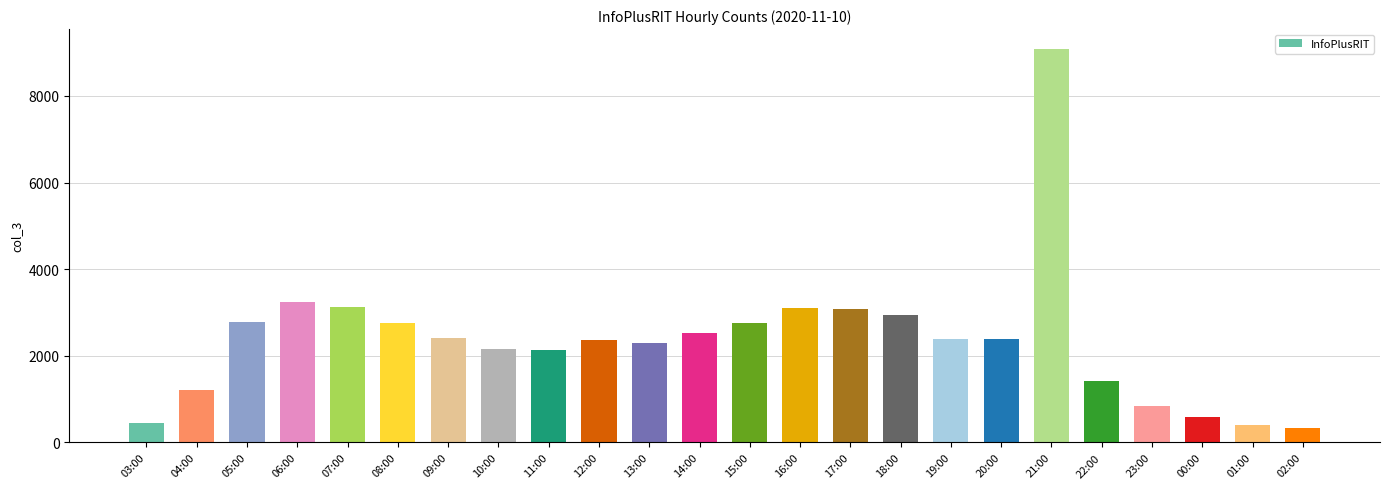

What is the difference between the maximum and minimum values?

8744